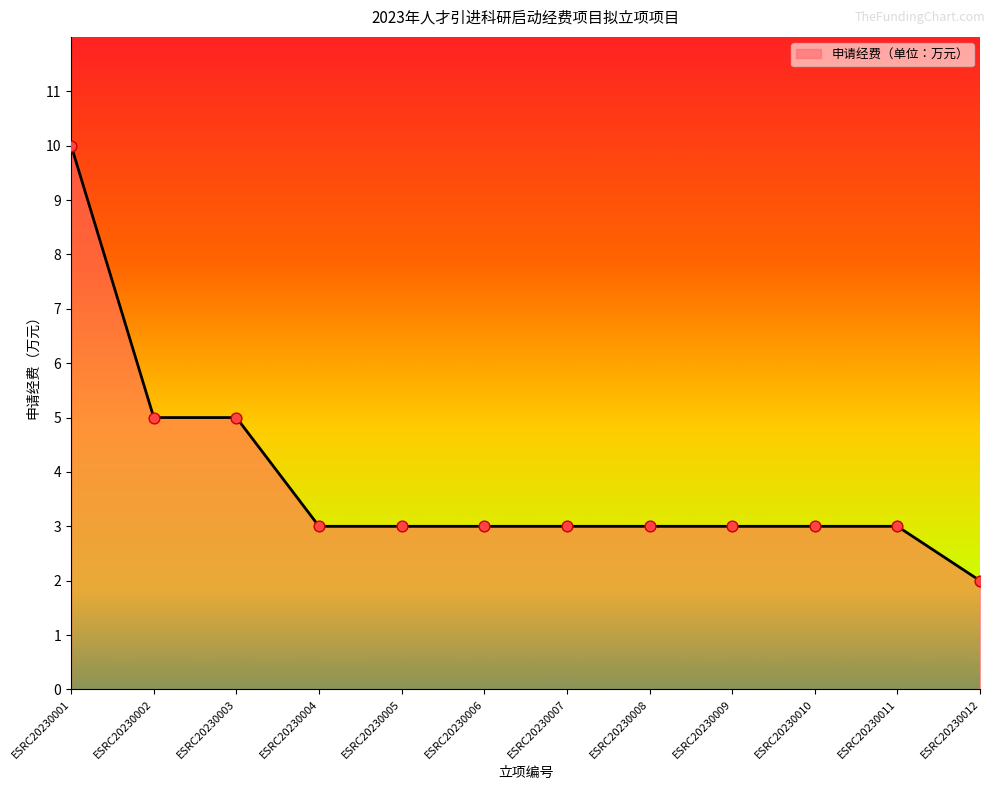

What is the ratio of the value at ESRC20230011 to the value at ESRC20230010?

1.0